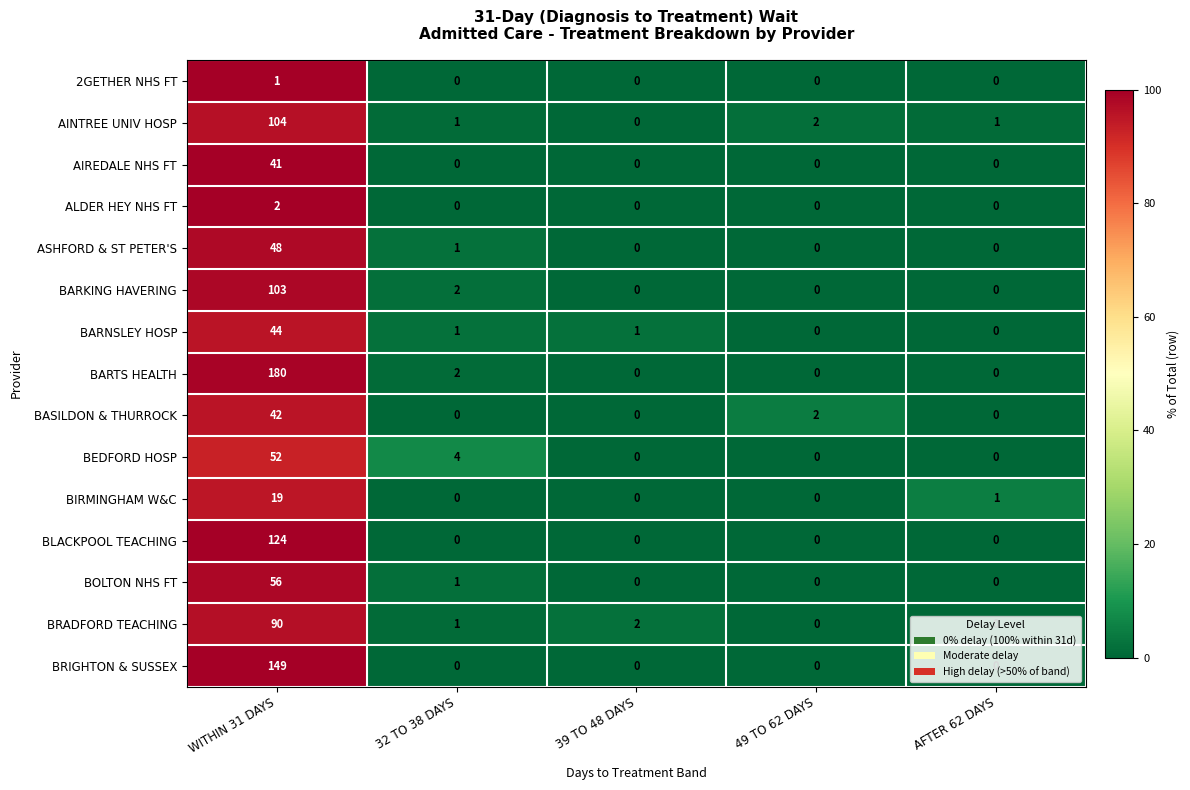

What is the difference between the maximum and minimum values in the BIRMINGHAM W&C series?

19